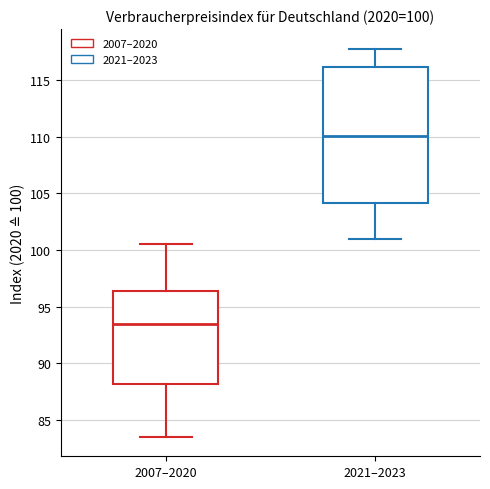

Comparing the boxes themselves (not the whiskers), which one is the tallest?

2021–2023